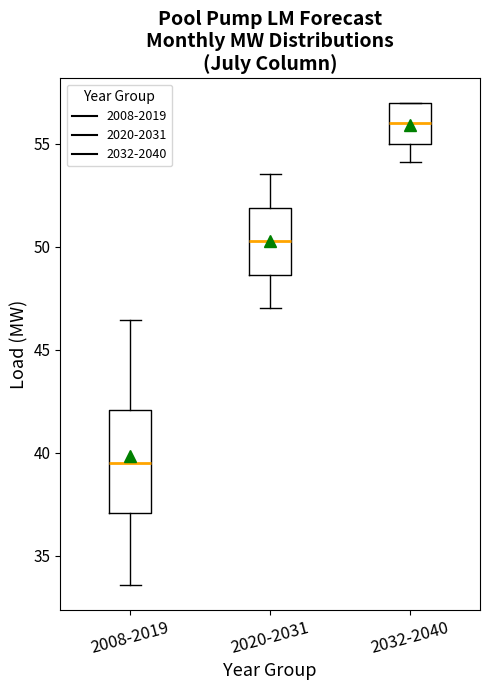

Reading left to right, read every box against the y-axis: the position of its median line, the range the box covers, and the ends of its whiskers. The values are not printed on the chart, so give them approximately, as read against the axis.

2008-2019: median 39.5, box 37.0 to 42.0, whiskers 33.5 to 46.5
2020-2031: median 50.5, box 48.5 to 52.0, whiskers 47.0 to 53.5
2032-2040: median 56.0, box 55.0 to 57.0, whiskers 54.0 to 57.0